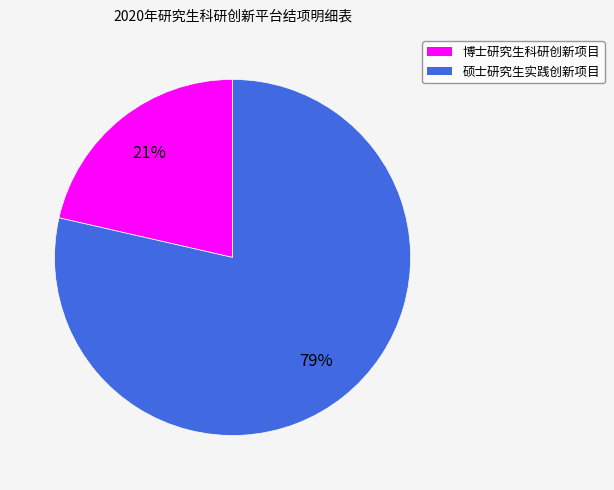

Is there any slice that represents more than half of the pie?

Yes